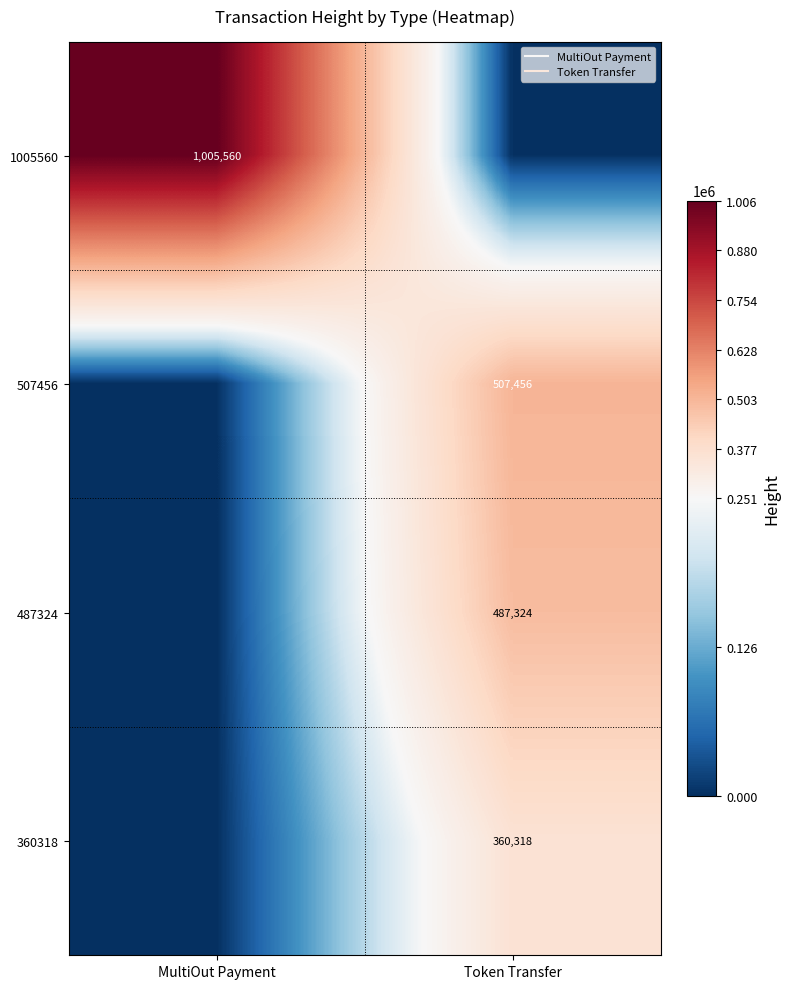

Which series has the largest range (max minus min)?

1005560